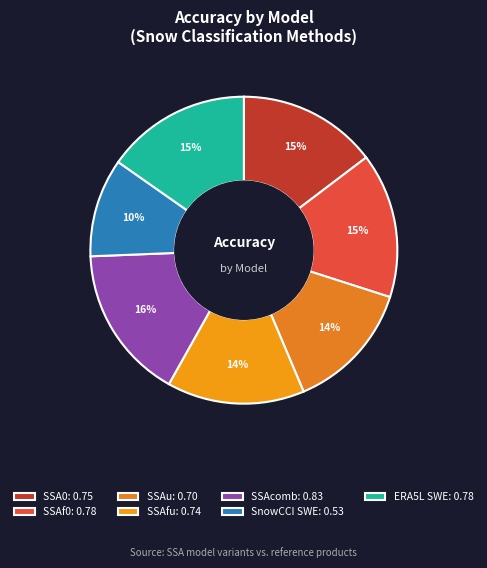

Count the number of slices in the pie.

7